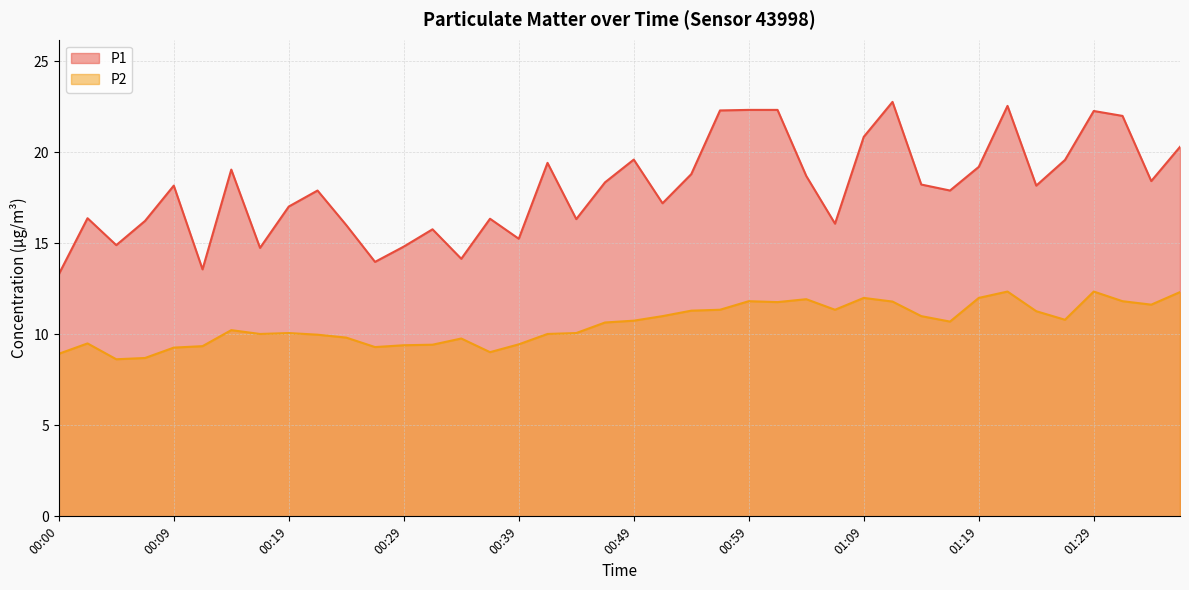

List the series in order of their peak value, lowest first.

P2, P1